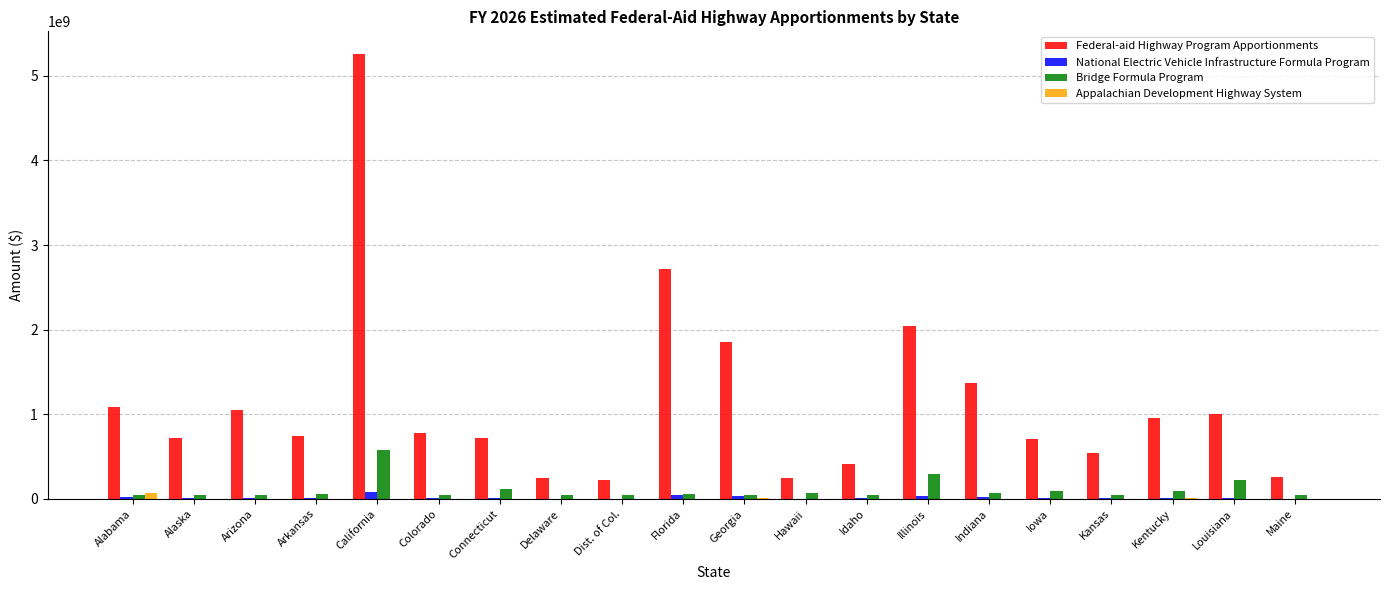

Count the number of data series in this chart.

4